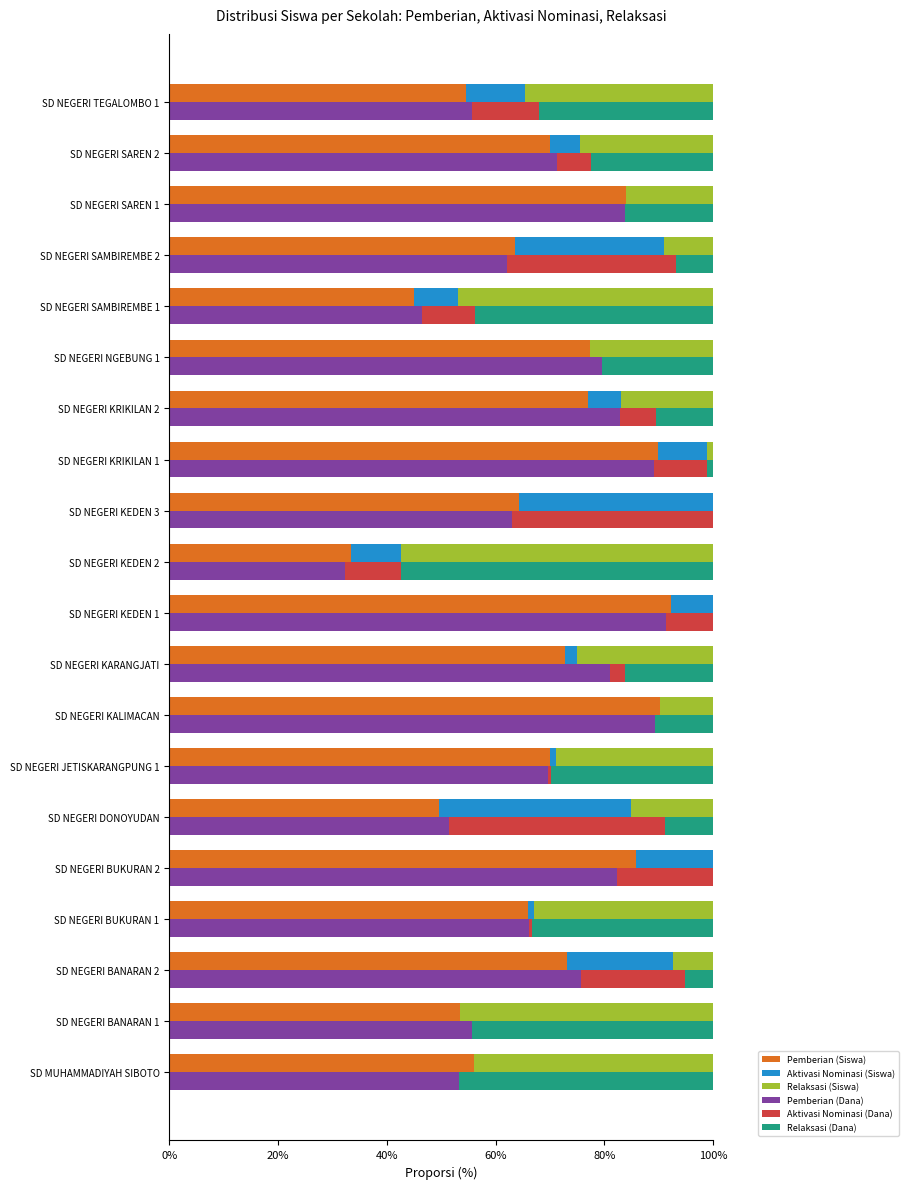

Reading left to right, list all the values displayed in this chart.

Pemberian (Siswa): 56.0	53.5	73.2	65.9	85.7	49.6	70.0	90.2	72.7	92.3	33.3	64.3	89.9	76.9	77.4	45.0	63.6	84.0	70.0	54.5
Aktivasi Nominasi (Siswa): 0.0	0.0	19.5	1.1	14.3	35.3	1.1	0.0	2.3	7.7	9.2	35.7	9.0	6.2	0.0	8.1	27.3	0.0	5.5	10.9
Relaksasi (Siswa): 44.0	46.5	7.3	33.0	0.0	15.1	28.9	9.8	25.0	0.0	57.5	0.0	1.1	16.9	22.6	46.8	9.1	16.0	24.5	34.5
Pemberian (Dana): 53.2	55.6	75.6	66.1	82.2	51.4	69.6	89.2	81.1	91.3	32.2	63.0	89.1	82.9	79.6	46.5	62.1	83.8	71.2	55.7
Aktivasi Nominasi (Dana): 0.0	0.0	19.2	0.6	17.8	39.6	0.6	0.0	2.7	8.7	10.4	37.0	9.7	6.7	0.0	9.6	31.0	0.0	6.3	12.4
Relaksasi (Dana): 46.8	44.4	5.1	33.3	0.0	9.0	29.8	10.8	16.2	0.0	57.3	0.0	1.2	10.5	20.4	43.9	6.9	16.2	22.5	32.0